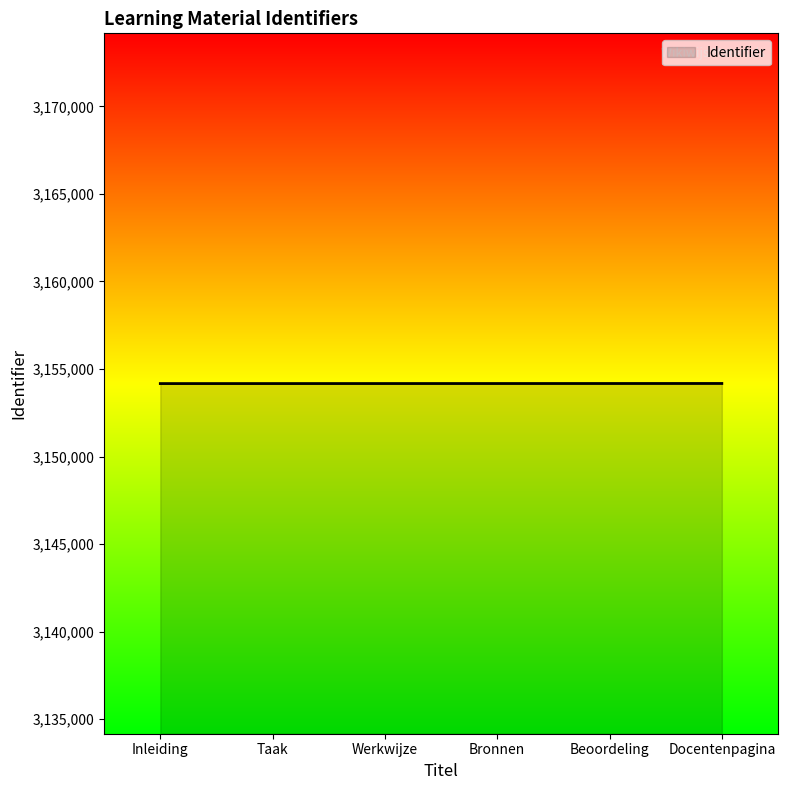

True or false: the data has more than 2 interior local peaks.

False